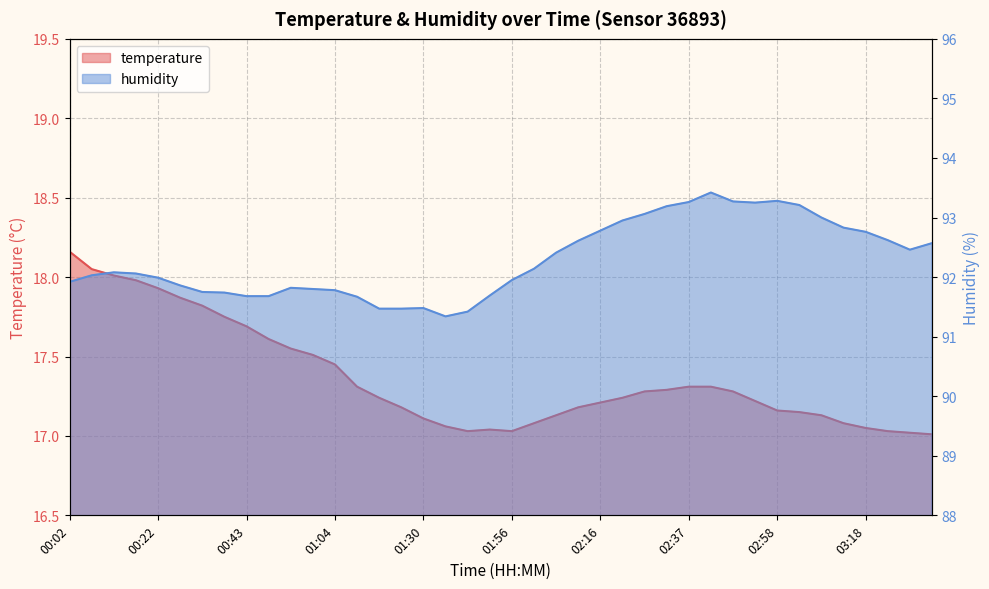

True or false: temperature has a value of 8.2 at 03:34.

False